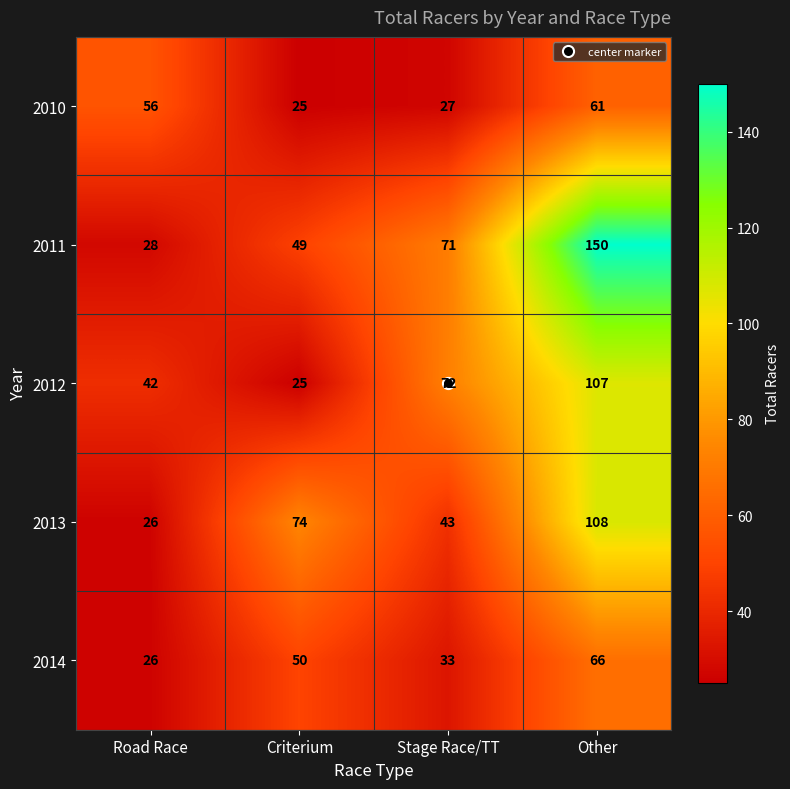

What is the difference between the maximum and second lowest values in the 2013 series?

65